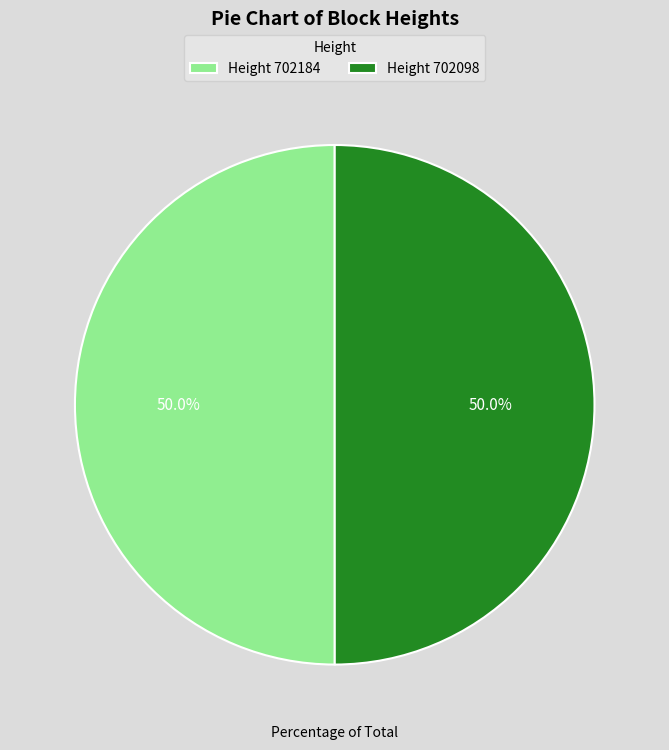

Approximately how many times larger is the value at Height 702098 compared to Height 702184?

1.0